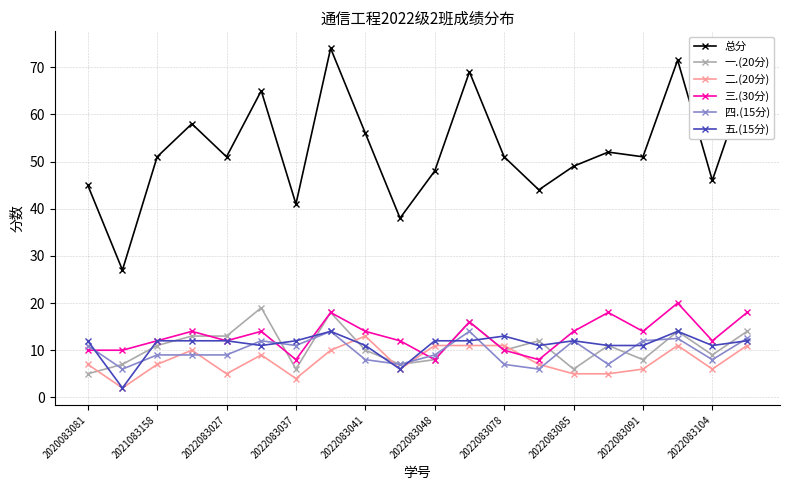

After their last crossing, which series has the higher values: 四.(15分) or 三.(30分)?

三.(30分)